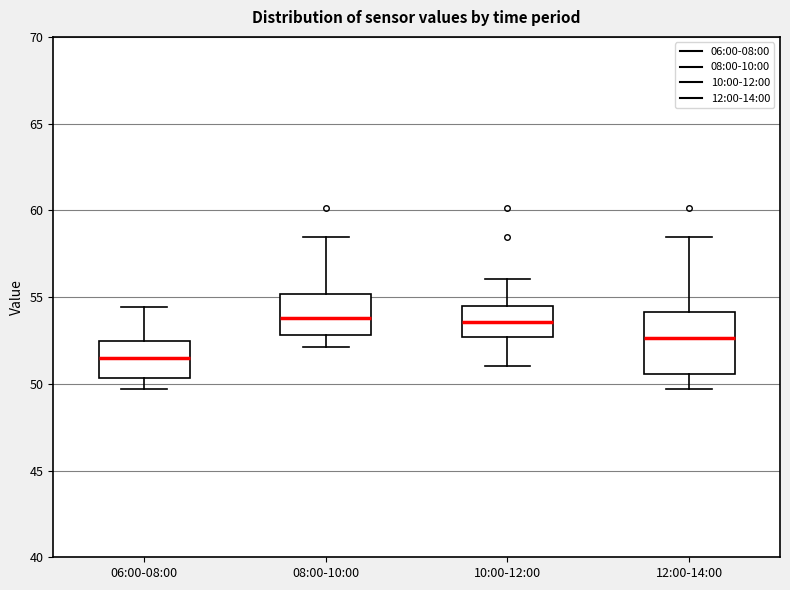

Reading left to right, transcribe this box plot: for each box, give where its median line is, the range the box spans, and where its two whiskers end, as read against the y-axis. The values are not printed on the chart, so give them approximately, as read against the axis.

06:00-08:00: median 51.5, box 50.5 to 52.5, whiskers 49.5 to 54.5
08:00-10:00: median 54.0, box 53.0 to 55.0, whiskers 52.0 to 58.5
10:00-12:00: median 53.5, box 52.5 to 54.5, whiskers 51.0 to 56.0
12:00-14:00: median 52.5, box 50.5 to 54.0, whiskers 49.5 to 58.5